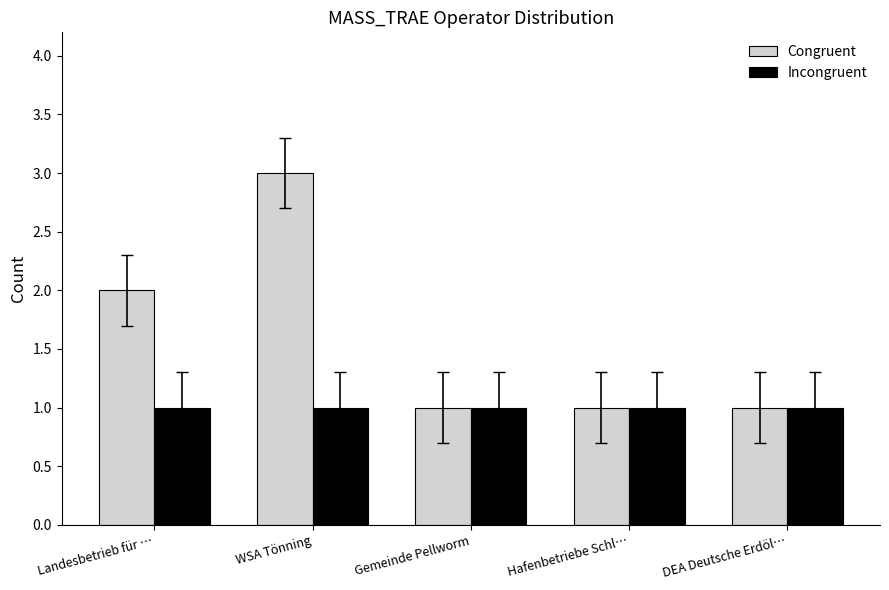

How many groups of bars are there?

5